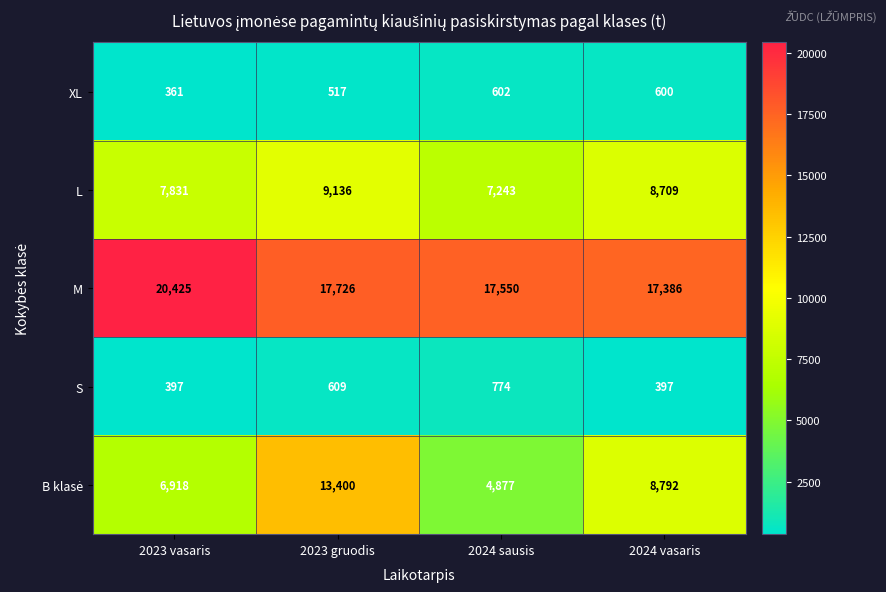

Which series has the largest total across all categories?

M